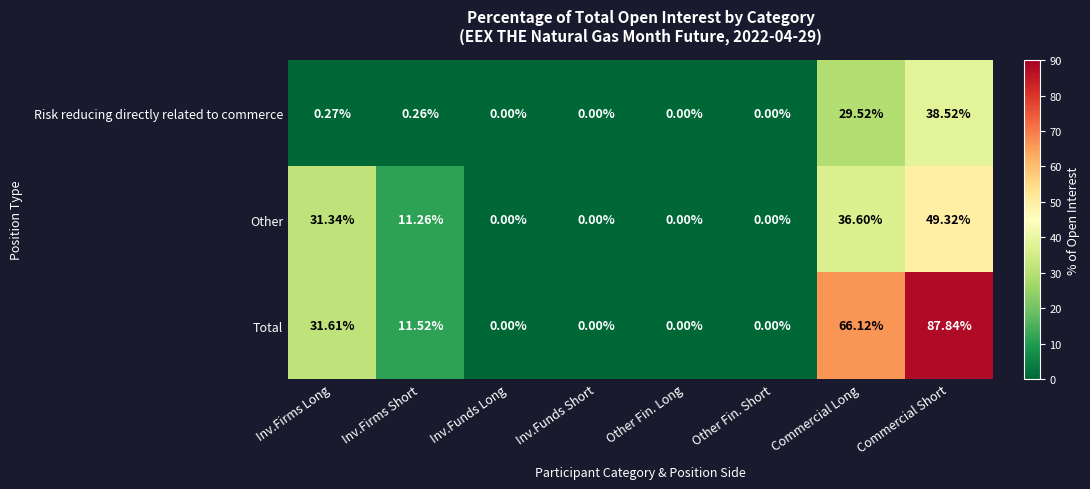

Which series has the largest total across all categories?

Total